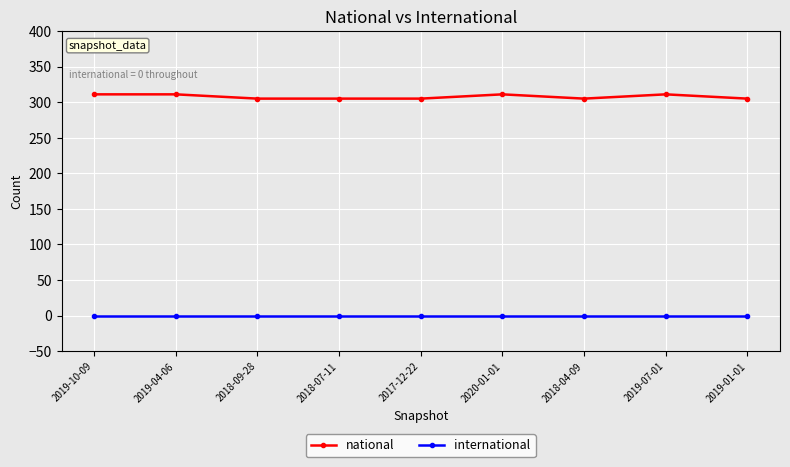

At how many categories does at least one series exceed 268?

9